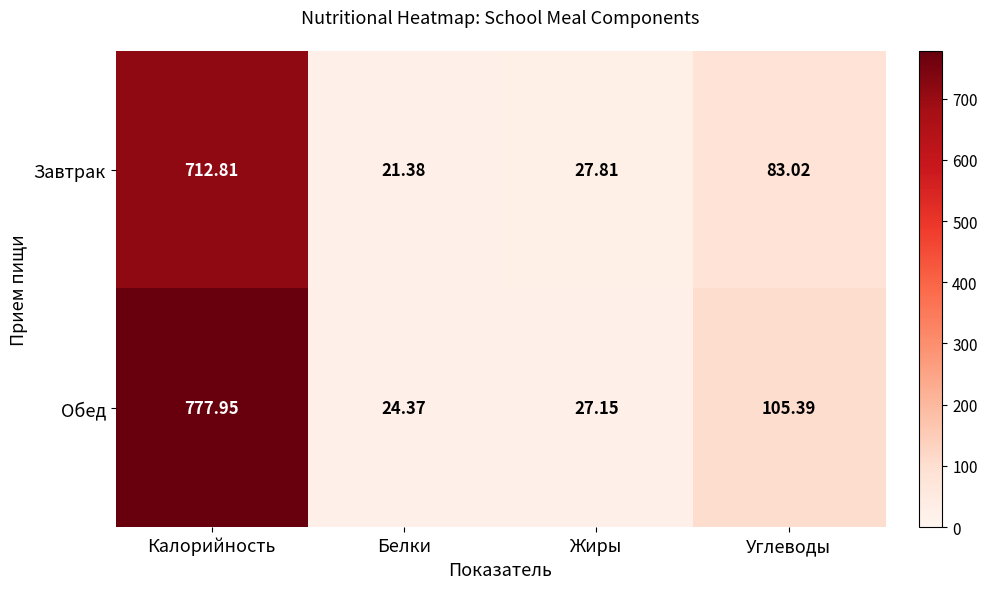

What is the maximum value shown in the chart?

778.0